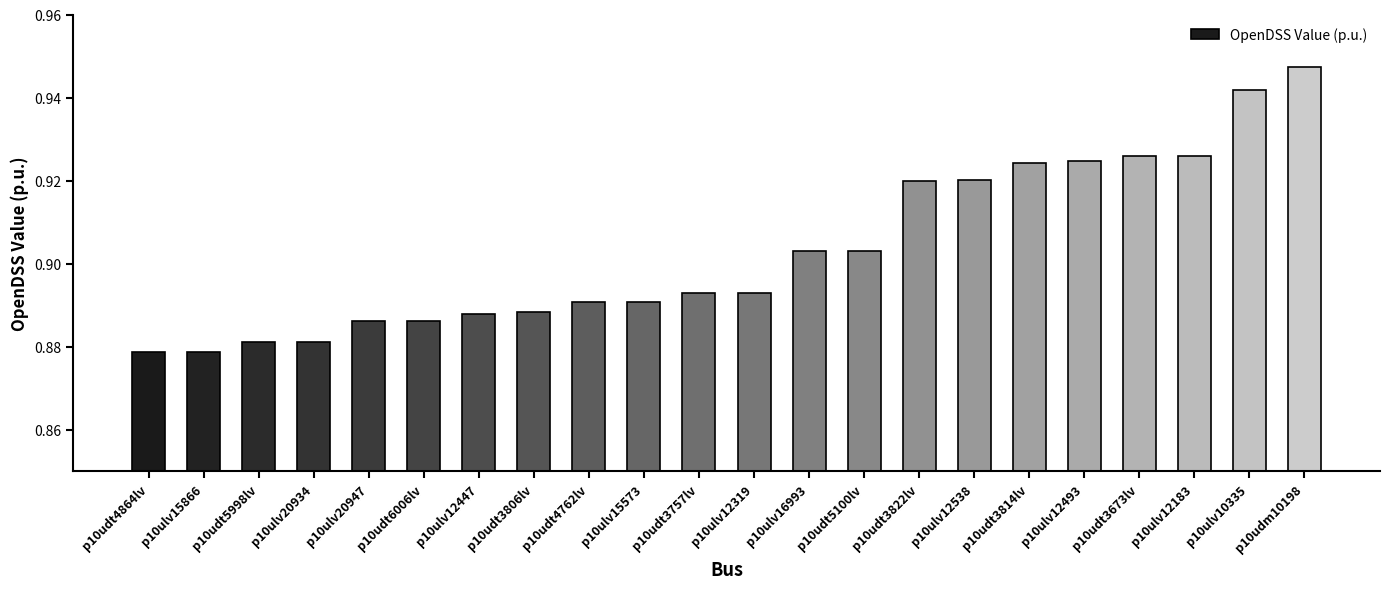

Count the values in the range 0 to 1.

22